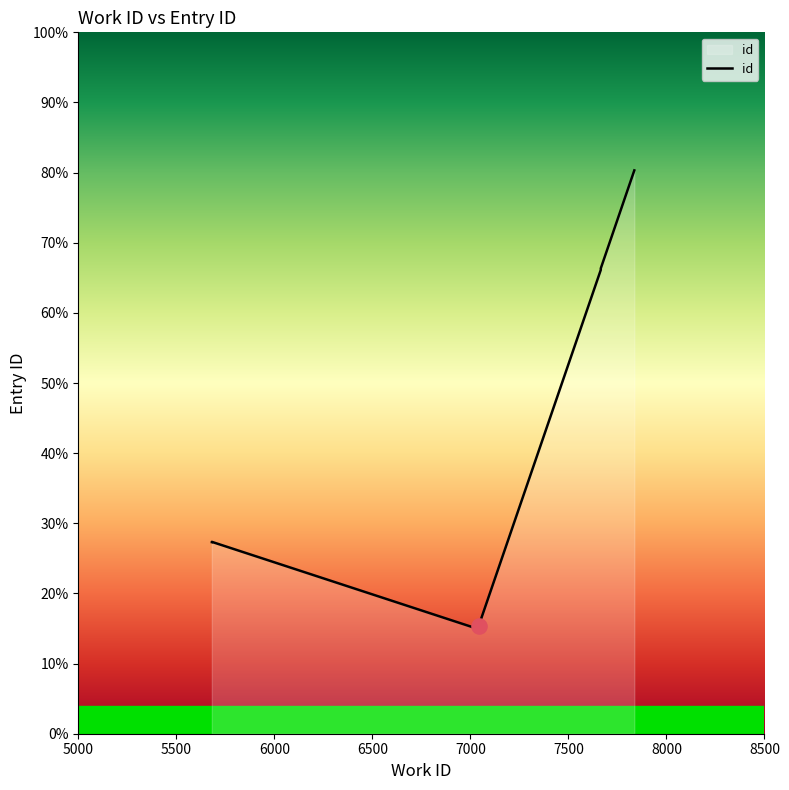

What is the change in value from 5500 to 7500?

+2714